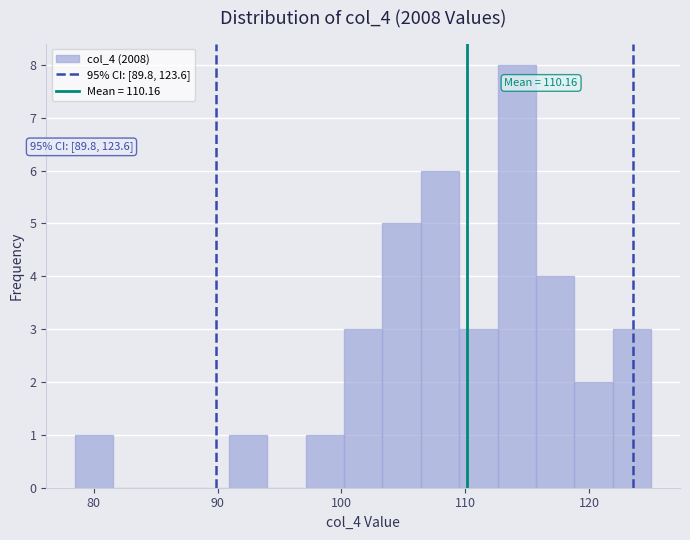

Around what value on the x-axis is the tallest bar? Give the approximate position of its centre, as read against the axis.

114